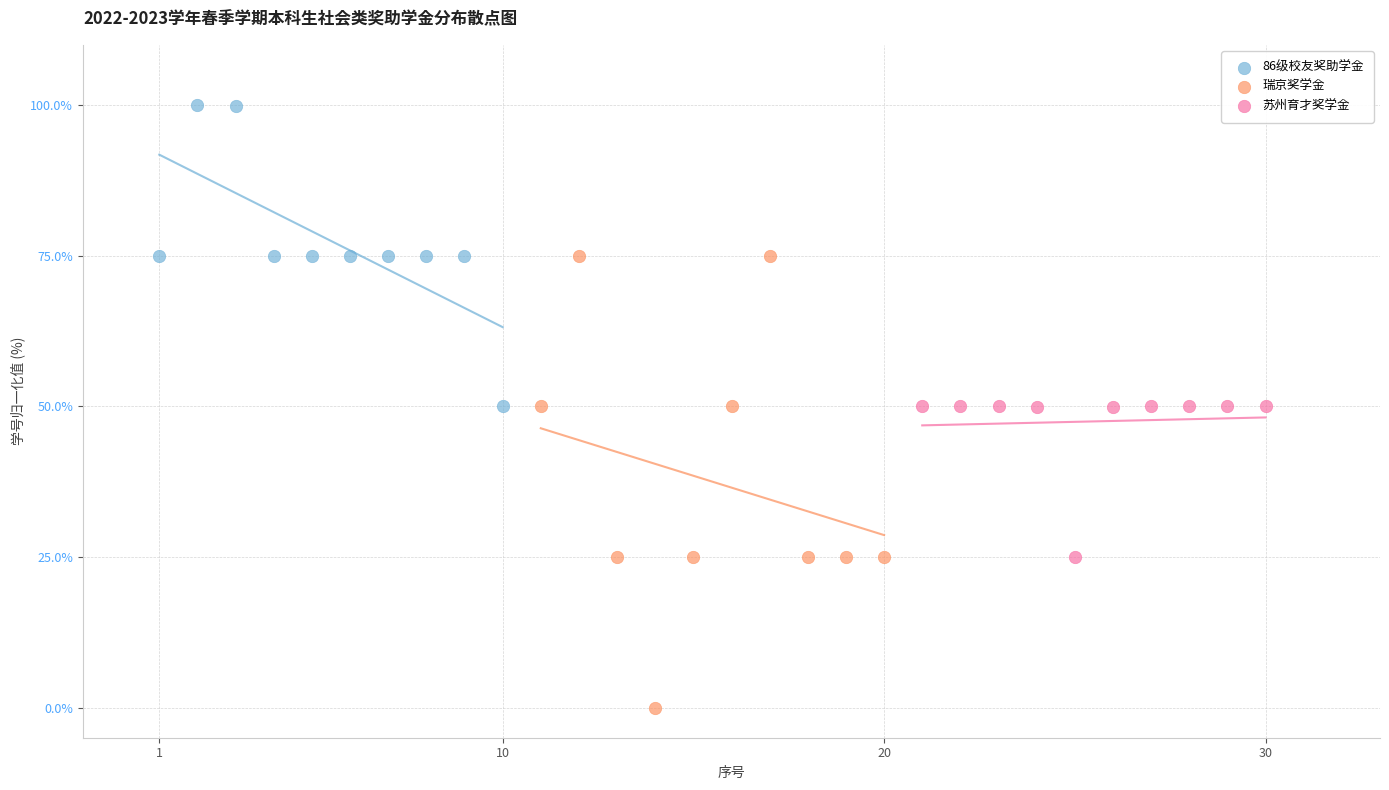

Which series contains the highest Y value?

86级校友奖助学金